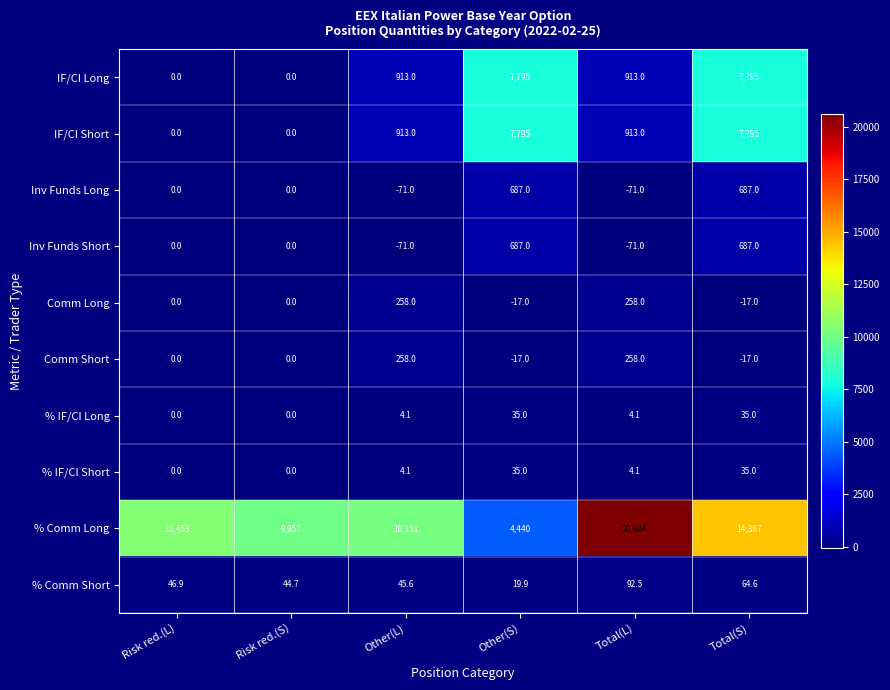

What is the difference between the highest and lowest values at Other(L)?

10222.0